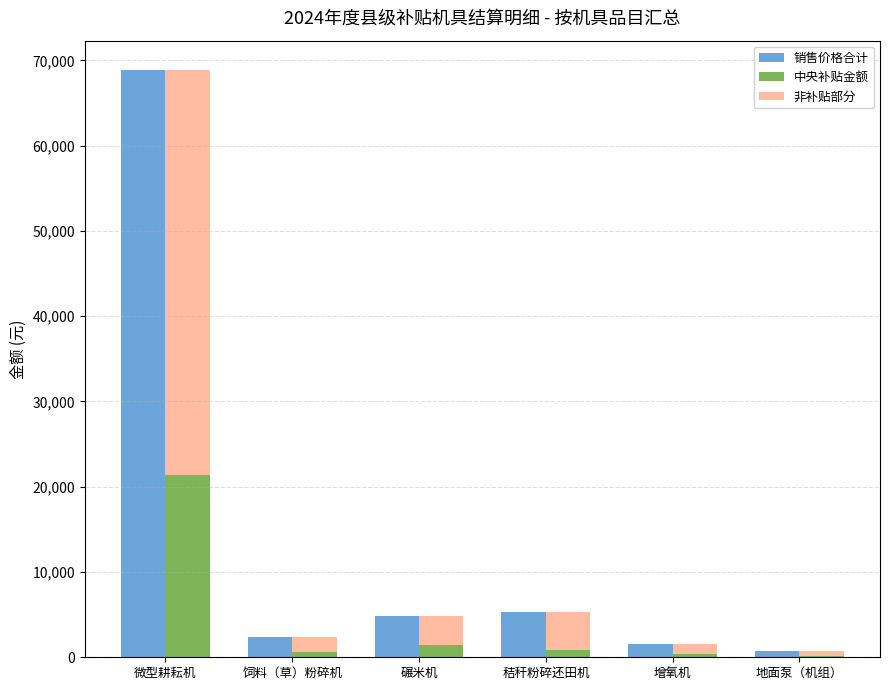

At which label does 中央补贴金额 reach its peak?

微型耕耘机